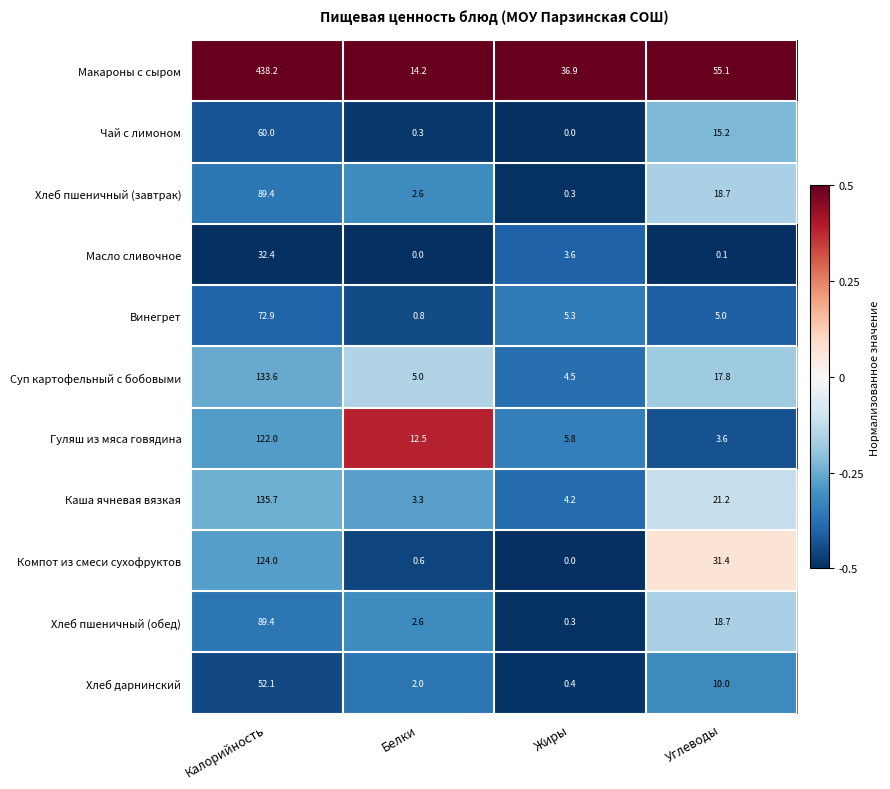

At which category is the sum across all series the highest?

Калорийность